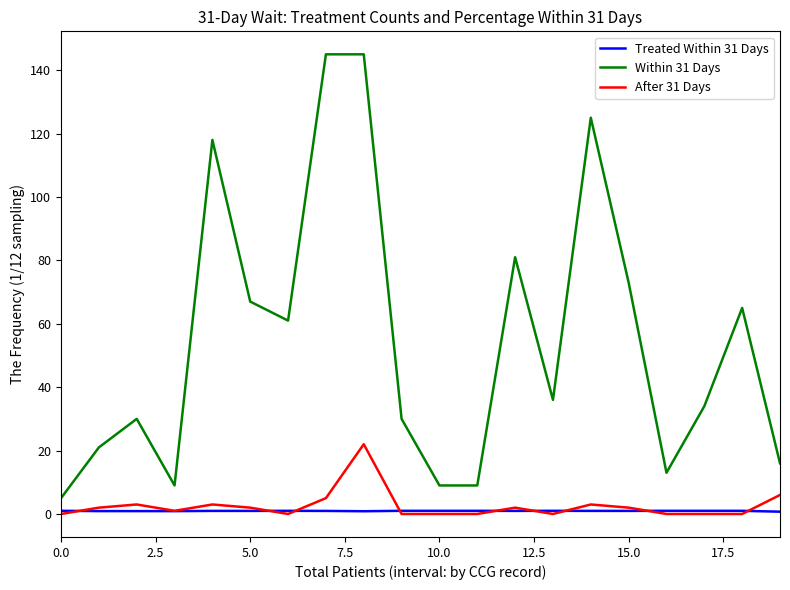

What is the maximum value shown in the chart?

145.0